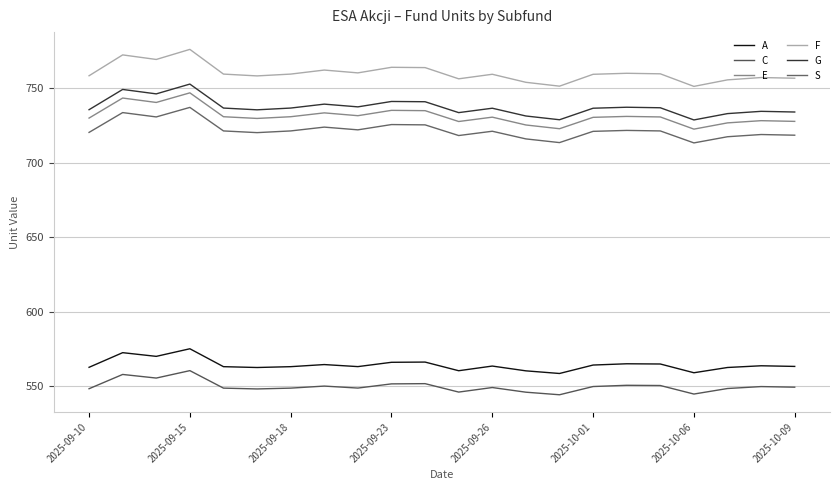

How many lines are shown in the chart?

6